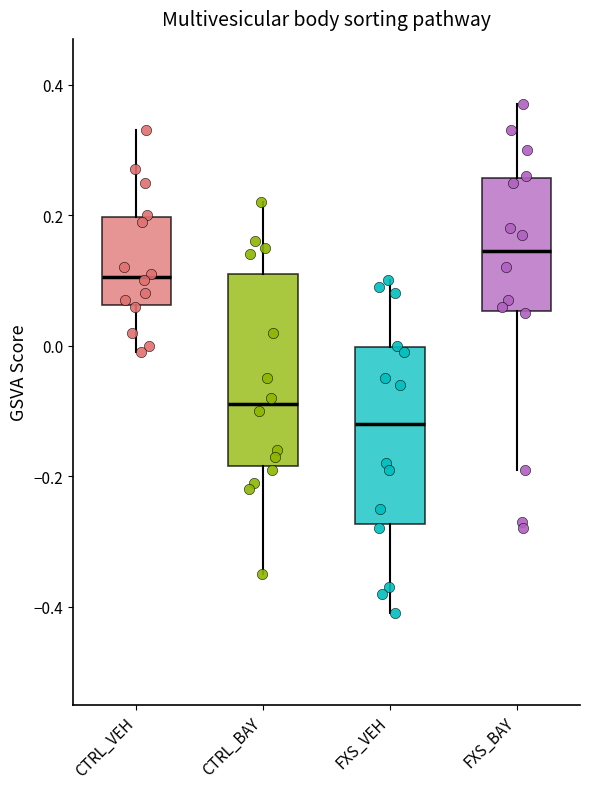

Reading left to right, read every box against the y-axis: the position of its median line, the range the box covers, and the ends of its whiskers. The values are not printed on the chart, so give them approximately, as read against the axis.

CTRL_VEH: median 0.10, box 0.06 to 0.20, whiskers 0.00 to 0.34
CTRL_BAY: median -0.08, box -0.18 to 0.12, whiskers -0.34 to 0.22
FXS_VEH: median -0.12, box -0.28 to 0.00, whiskers -0.40 to 0.10
FXS_BAY: median 0.14, box 0.06 to 0.26, whiskers -0.18 to 0.38